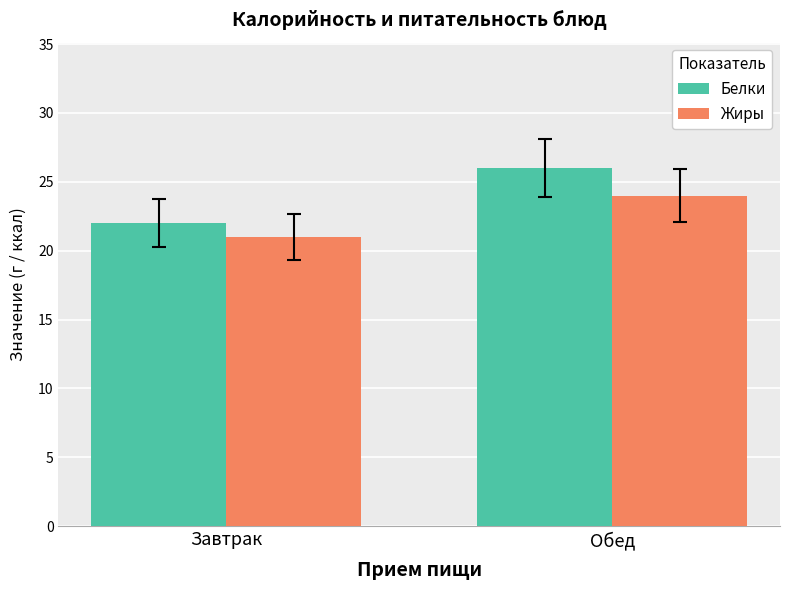

At Завтрак, list the series in order from smallest to largest.

Жиры, Белки